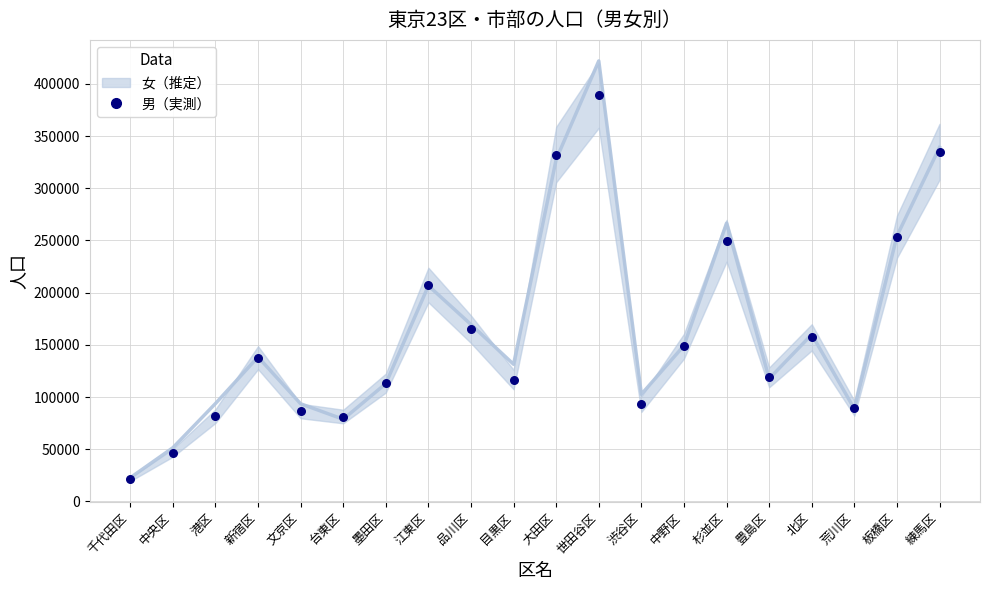

Which series has the widest spread of Y values?

女（推定）